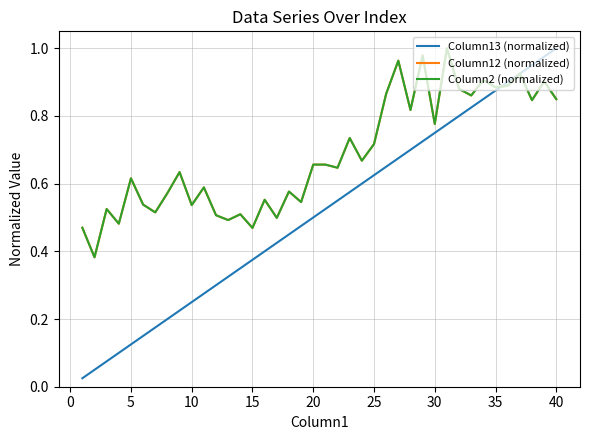

Is this an area chart (filled region under the line)?

No